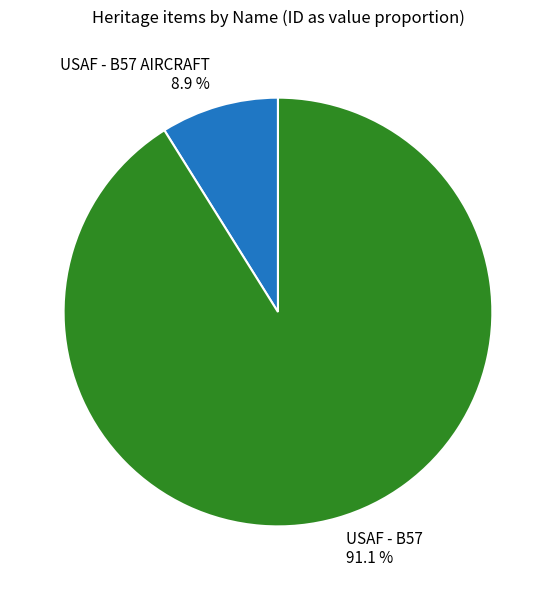

To the nearest percent, what portion does USAF - B57 AIRCRAFT represent?

9%